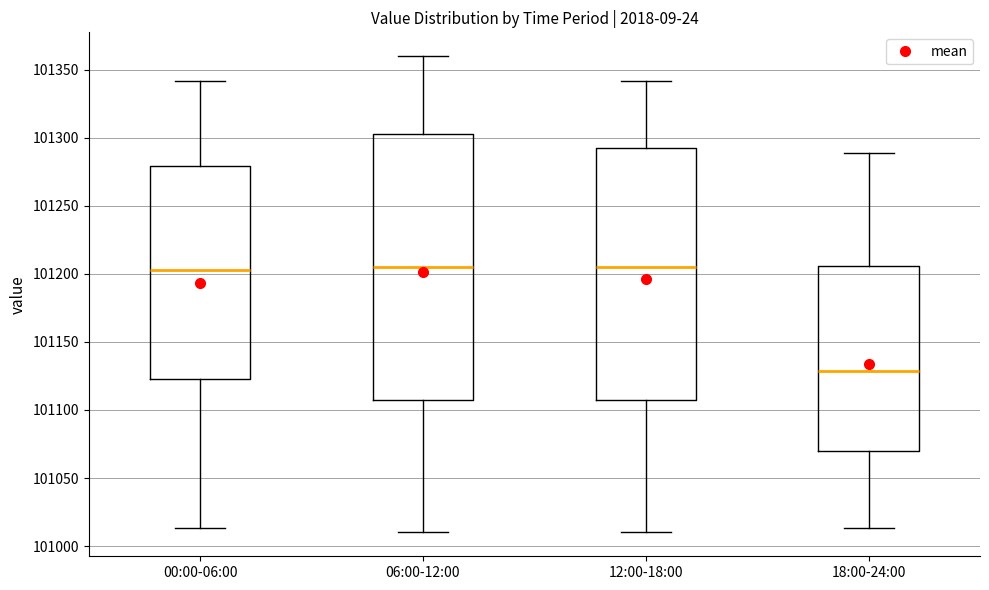

Reading left to right, read every box against the y-axis: the position of its median line, the range the box covers, and the ends of its whiskers. The values are not printed on the chart, so give them approximately, as read against the axis.

00:00-06:00: median 101205, box 101125 to 101280, whiskers 101015 to 101340
06:00-12:00: median 101205, box 101110 to 101305, whiskers 101010 to 101360
12:00-18:00: median 101205, box 101110 to 101290, whiskers 101010 to 101340
18:00-24:00: median 101130, box 101070 to 101205, whiskers 101015 to 101290